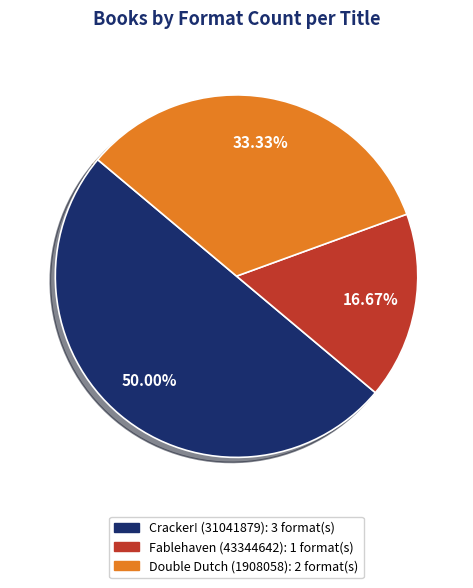

What percentage do Cracker! (31041879) and Fablehaven (43344642) together represent?

66.7%